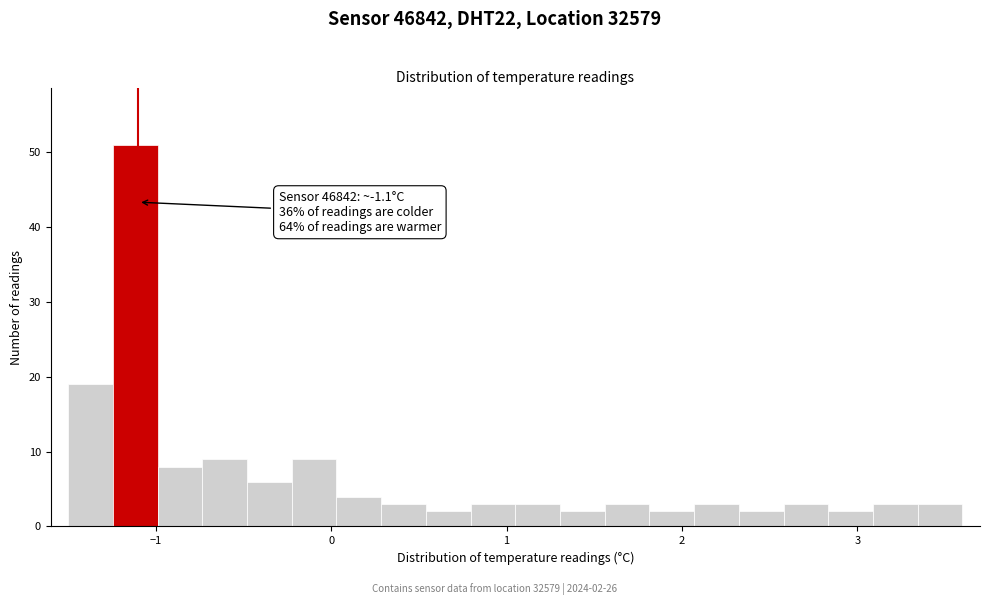

Around what value on the x-axis is the tallest bar? Give the approximate position of its centre, as read against the axis.

-1.1